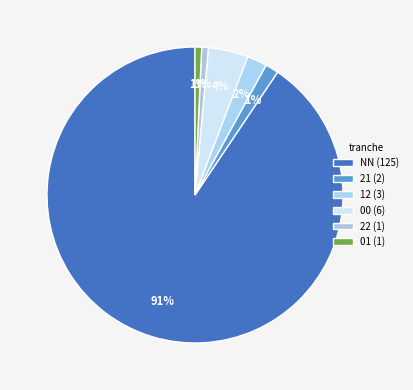

Which category has the biggest portion of the pie?

NN (125)